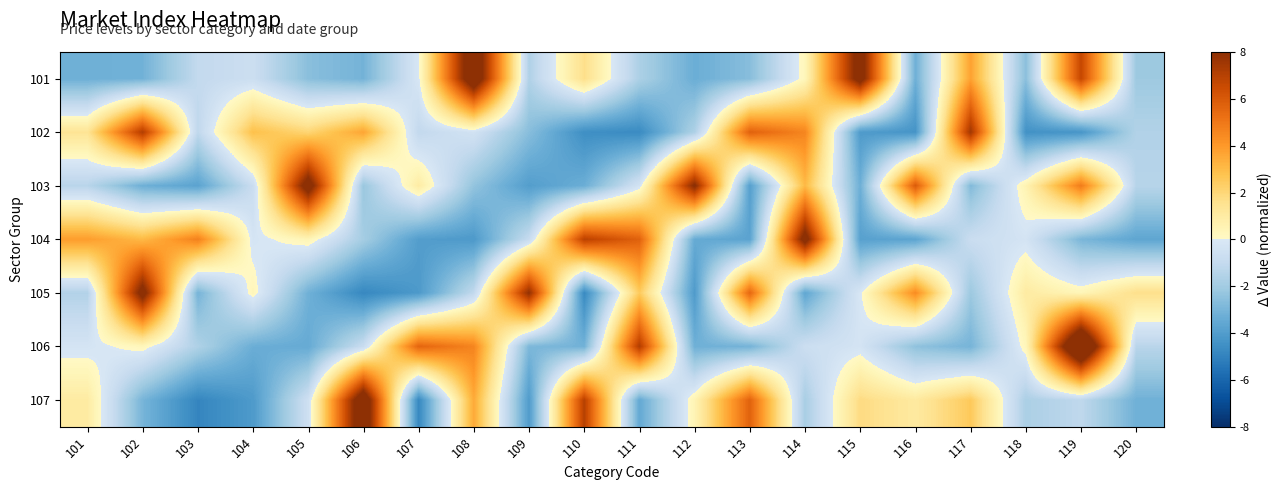

At how many categories does at least one series exceed 0?

20